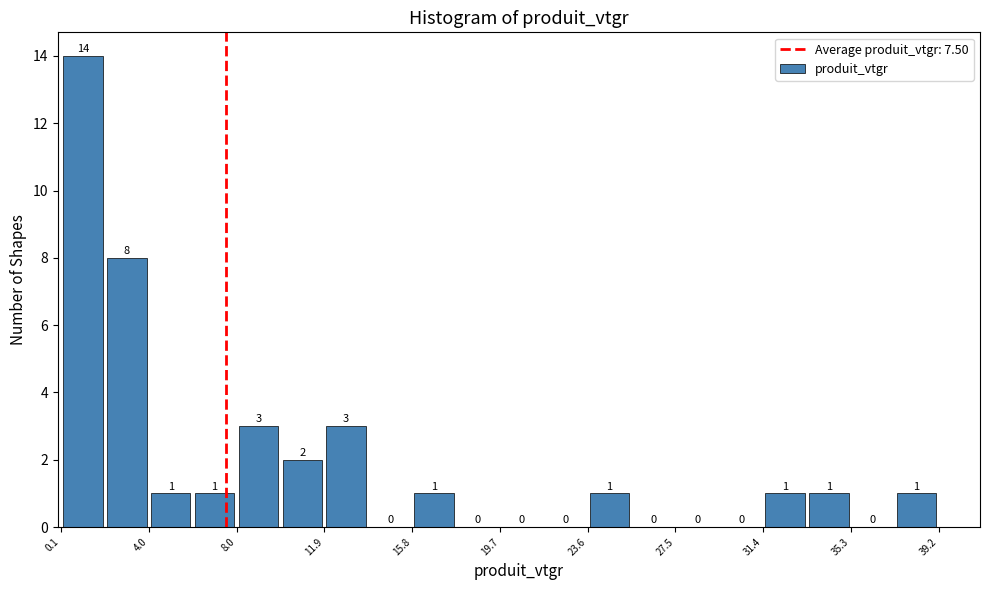

Around what value on the x-axis is the tallest bar? Give the approximate position of its centre, as read against the axis.

1.0